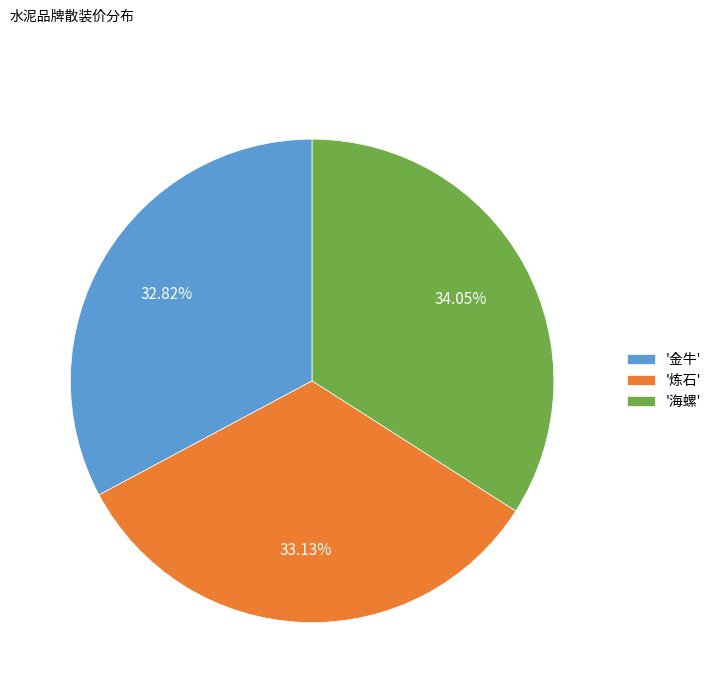

Approximately how many times larger is the value at '海螺' compared to '金牛'?

1.0